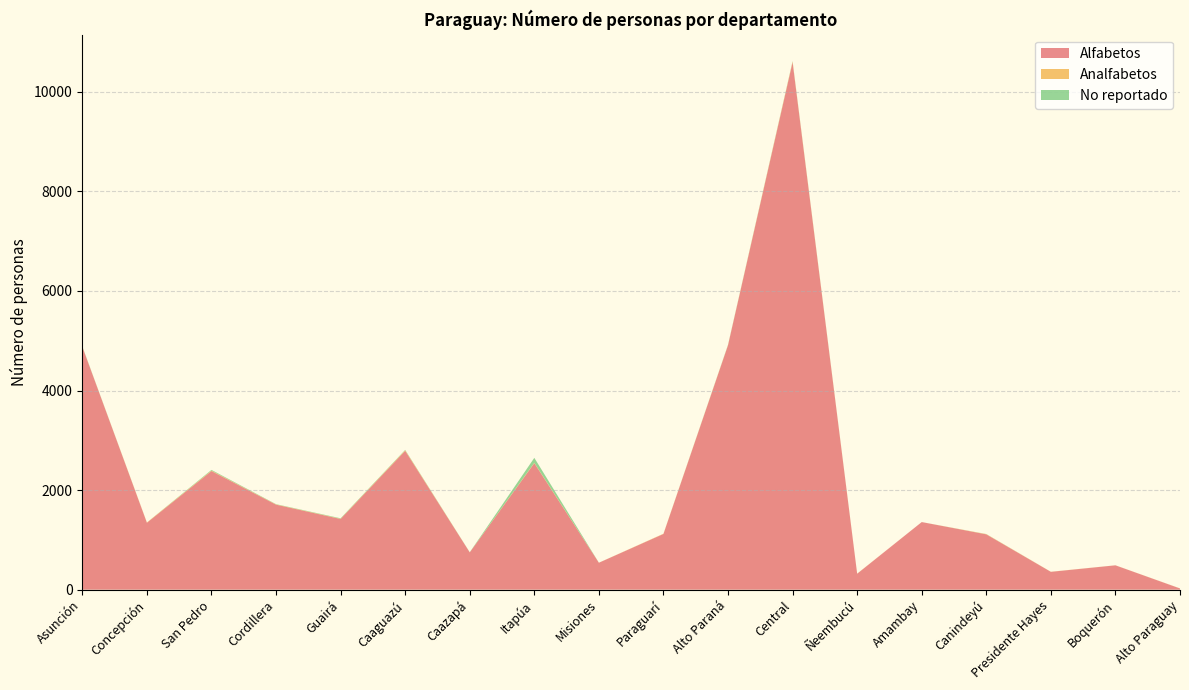

Reading left to right, list all the values displayed in this chart.

Alfabetos: Asunción=4879	Concepción=1344	San Pedro=2383	Cordillera=1708	Guairá=1420	Caaguazú=2789	Caazapá=749	Itapúa=2541	Misiones=541	Paraguarí=1119	Alto Paraná=4910	Central=10595	Ñeembucú=320	Amambay=1358	Canindeyú=1111	Presidente Hayes=358	Boquerón=489	Alto Paraguay=24
Analfabetos: Asunción=2	Concepción=6	San Pedro=9	Cordillera=5	Guairá=5	Caaguazú=11	Caazapá=1	Itapúa=8	Misiones=1	Paraguarí=5	Alto Paraná=5	Central=15	Ñeembucú=2	Amambay=0	Canindeyú=5	Presidente Hayes=2	Boquerón=1	Alto Paraguay=2
No reportado: Asunción=5	Concepción=0	San Pedro=14	Cordillera=5	Guairá=9	Caaguazú=8	Caazapá=2	Itapúa=99	Misiones=0	Paraguarí=0	Alto Paraná=5	Central=8	Ñeembucú=0	Amambay=0	Canindeyú=2	Presidente Hayes=0	Boquerón=0	Alto Paraguay=0